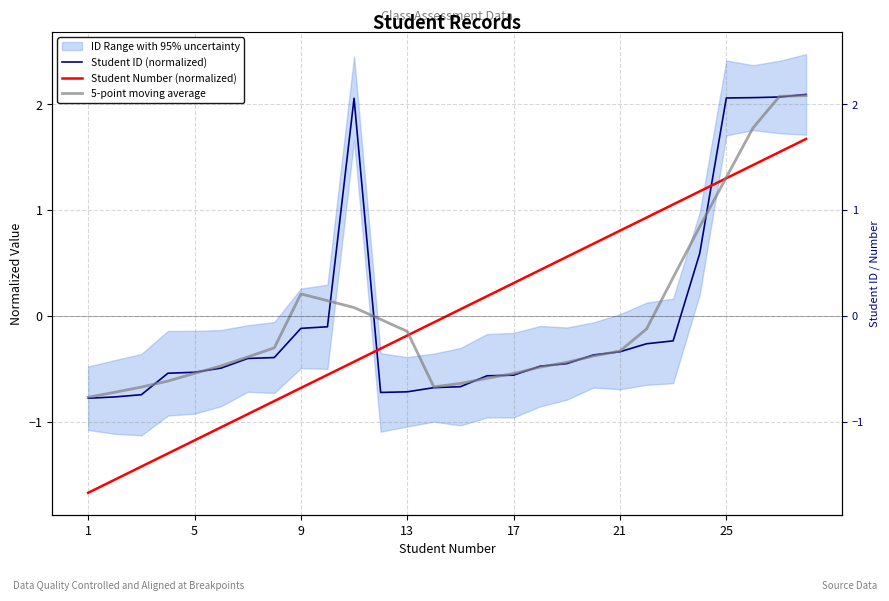

Reading left to right, extract all data points from this chart.

Student ID (normalized): -0.8	-0.8	-0.7	-0.5	-0.5	-0.5	-0.4	-0.4	-0.1	-0.1	2.1	-0.7	-0.7	-0.7	-0.7	-0.6	-0.6	-0.5	-0.5	-0.4	-0.3	-0.3	-0.2	0.6	2.1	2.1	2.1	2.1
Student Number (normalized): -1.7	-1.5	-1.4	-1.3	-1.2	-1.1	-0.9	-0.8	-0.7	-0.6	-0.4	-0.3	-0.2	-0.1	0.1	0.2	0.3	0.4	0.6	0.7	0.8	0.9	1.1	1.2	1.3	1.4	1.5	1.7
5-point moving average: -0.8	-0.7	-0.7	-0.6	-0.5	-0.5	-0.4	-0.3	0.2	0.1	0.1	-0.0	-0.1	-0.7	-0.6	-0.6	-0.5	-0.5	-0.4	-0.4	-0.3	-0.1	0.4	0.8	1.3	1.8	2.1	2.1